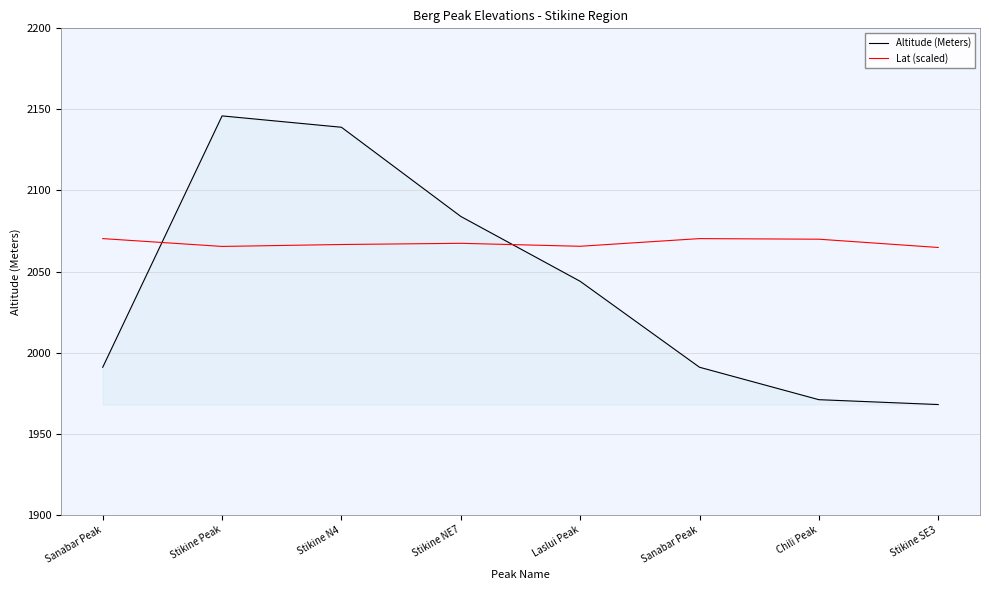

Which has a higher value, Sanabar Peak or Stikine NE7?

Stikine NE7